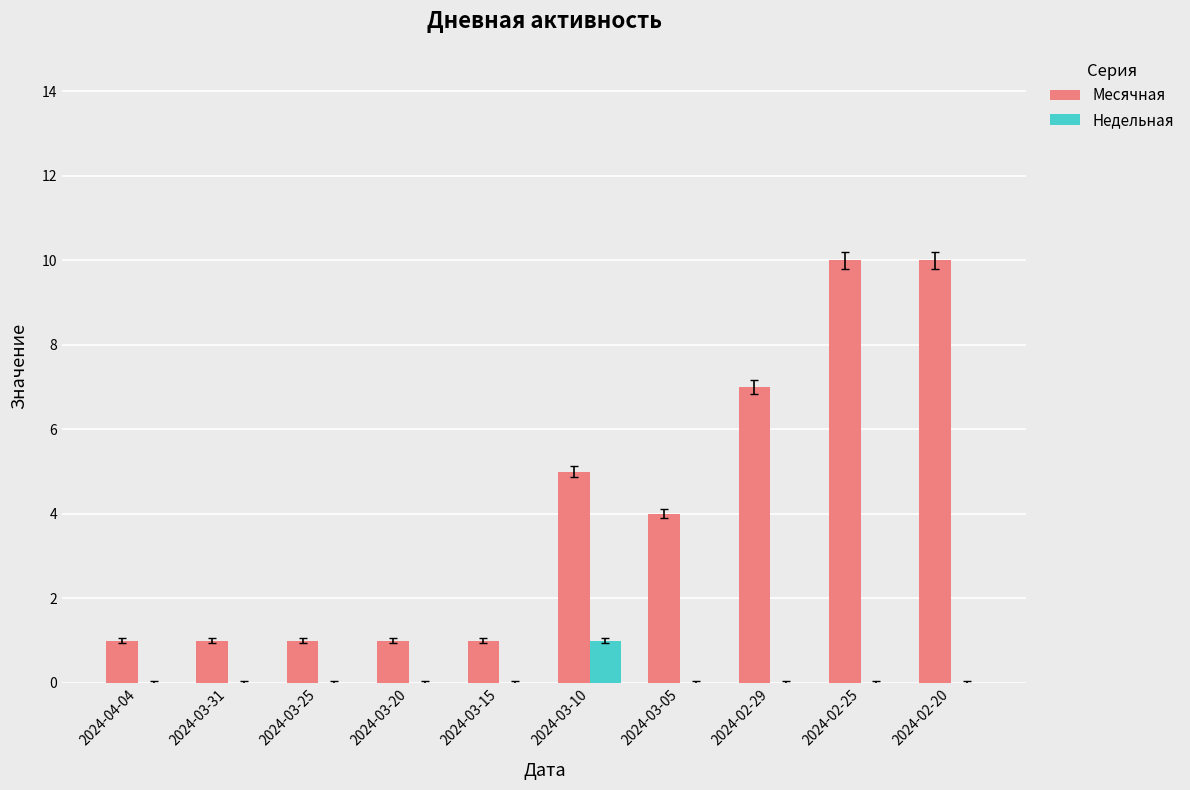

What is the maximum value shown in the chart?

10